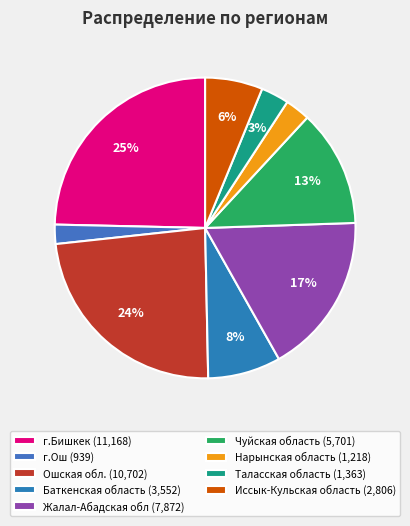

To the nearest percent, what is the combined percentage of г.Бишкек and Таласская область?

28%